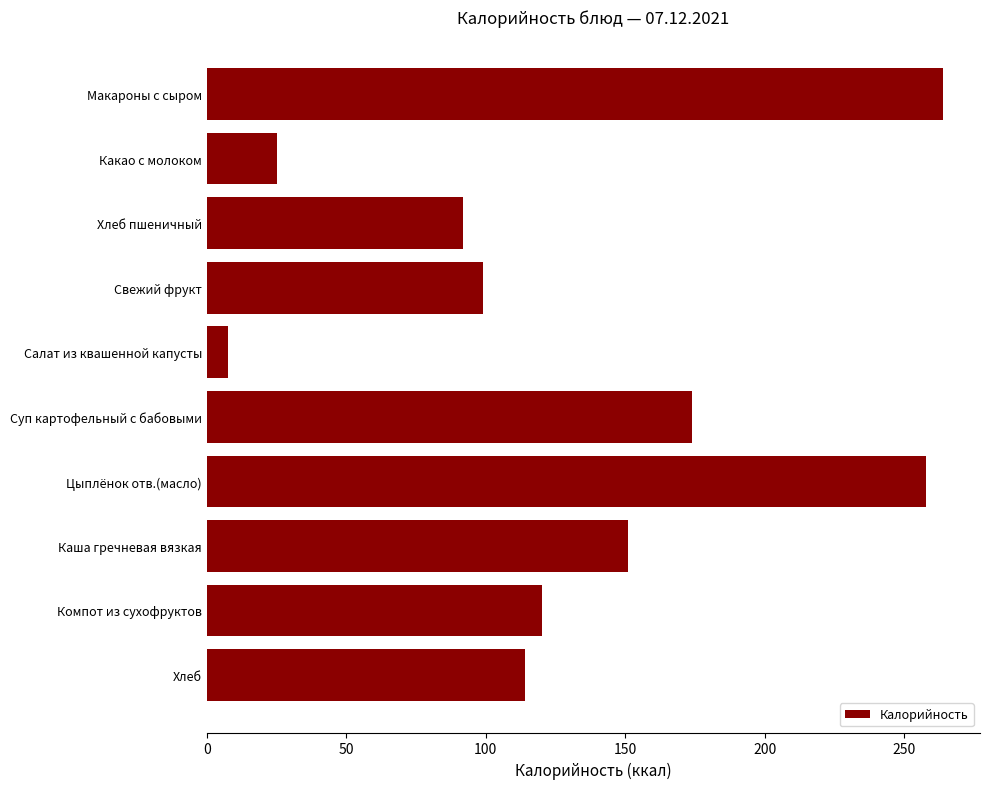

What is the change in value from Какао с молоком to Хлеб пшеничный?

+66.8